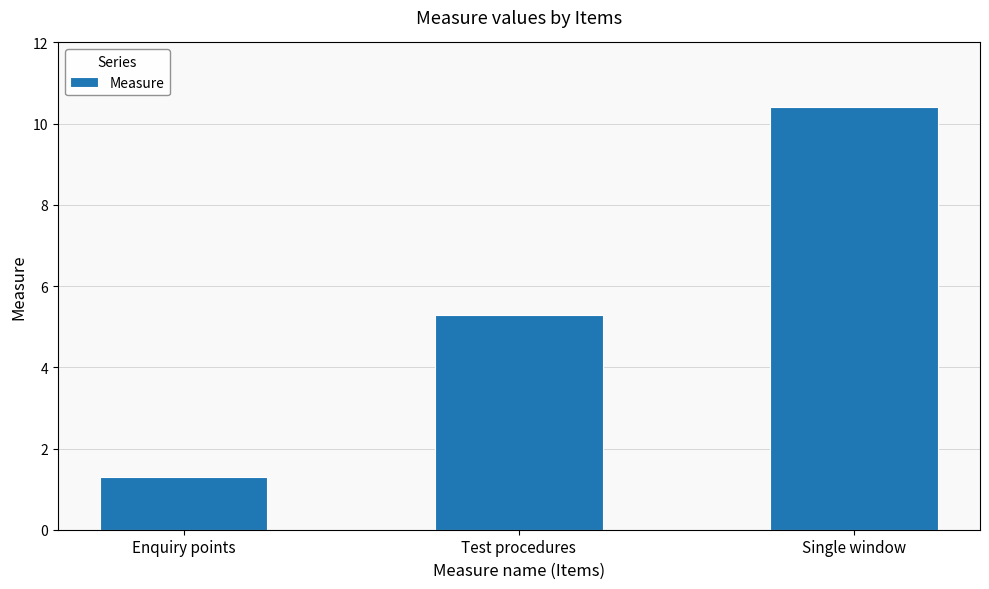

At which label does the data first exceed 5?

Test procedures